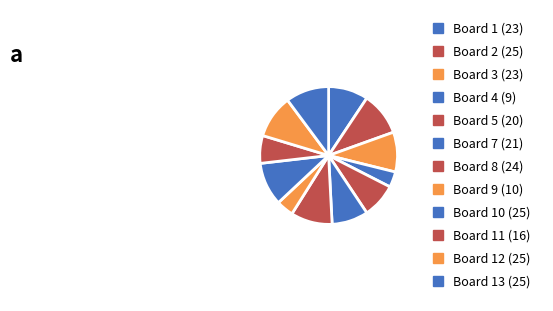

What percentage is the Board 9 (10) slice, to the nearest percent?

4%